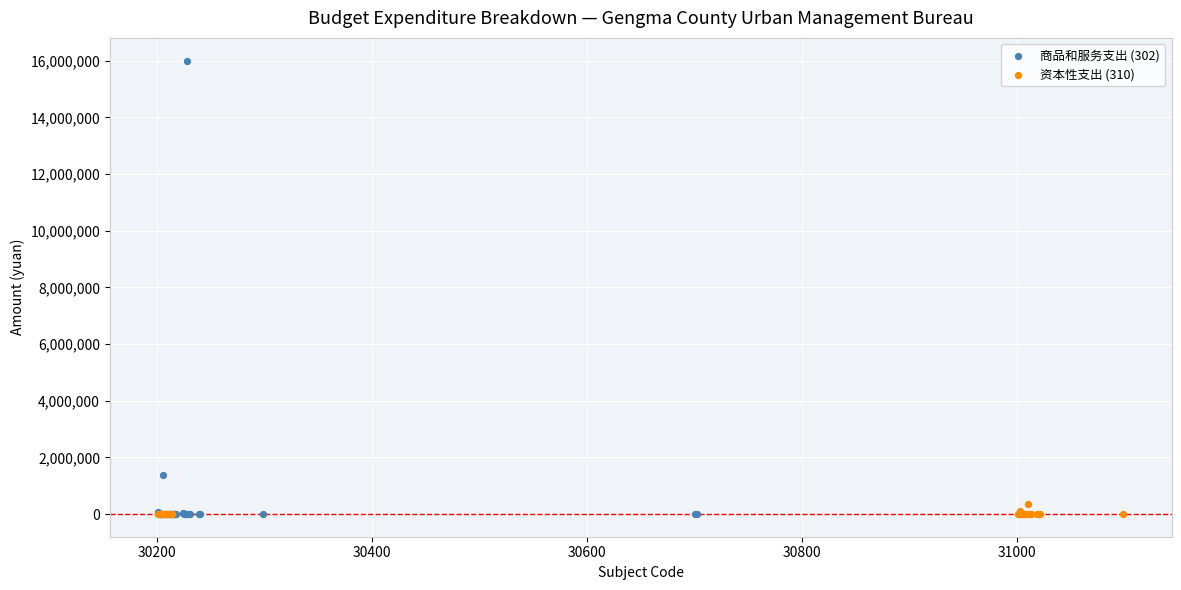

Which series has the largest Y range (max minus min)?

商品和服务支出 (302)